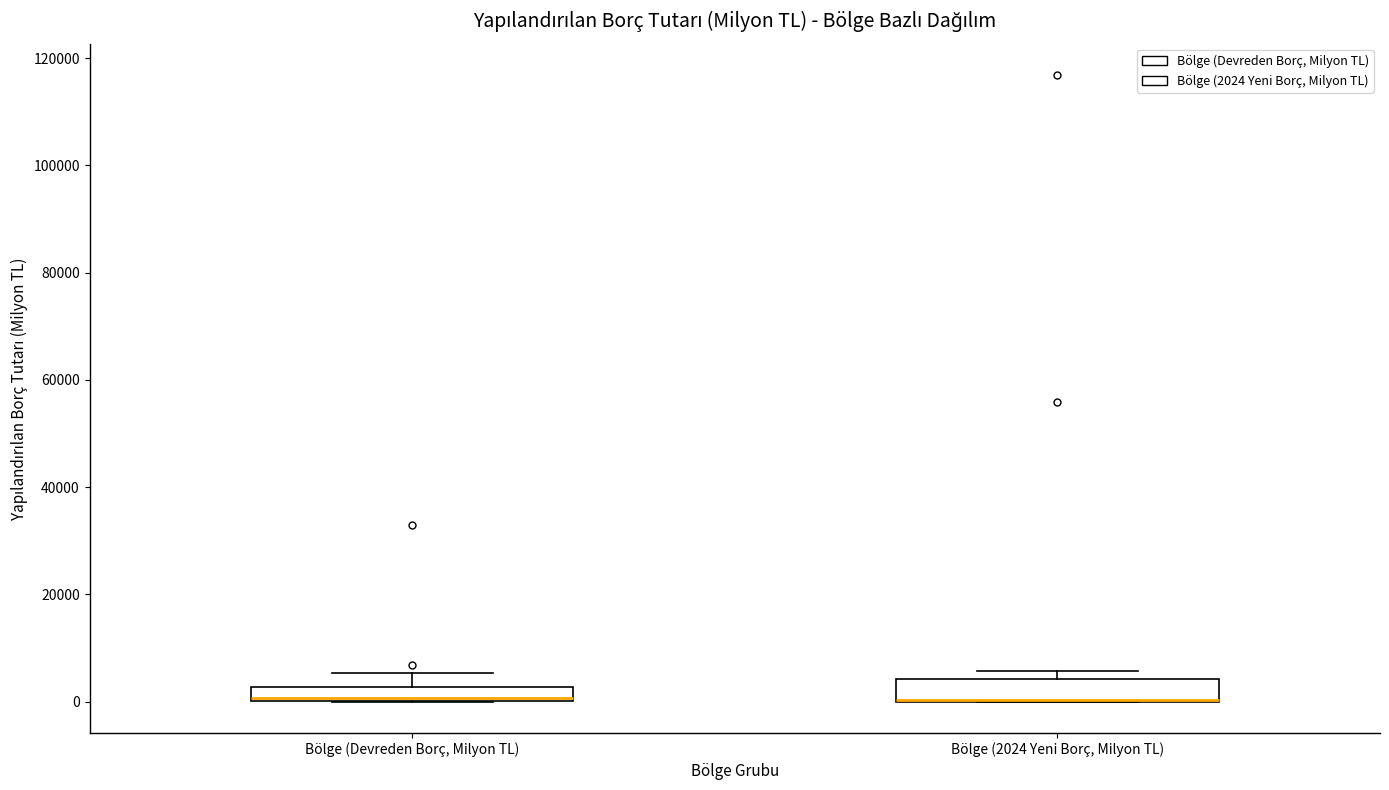

Where is the upper edge of the box for Bölge (2024 Yeni Borç, Milyon TL) on the y-axis? The values are not printed on the chart, so give them approximately, as read against the axis.

4000